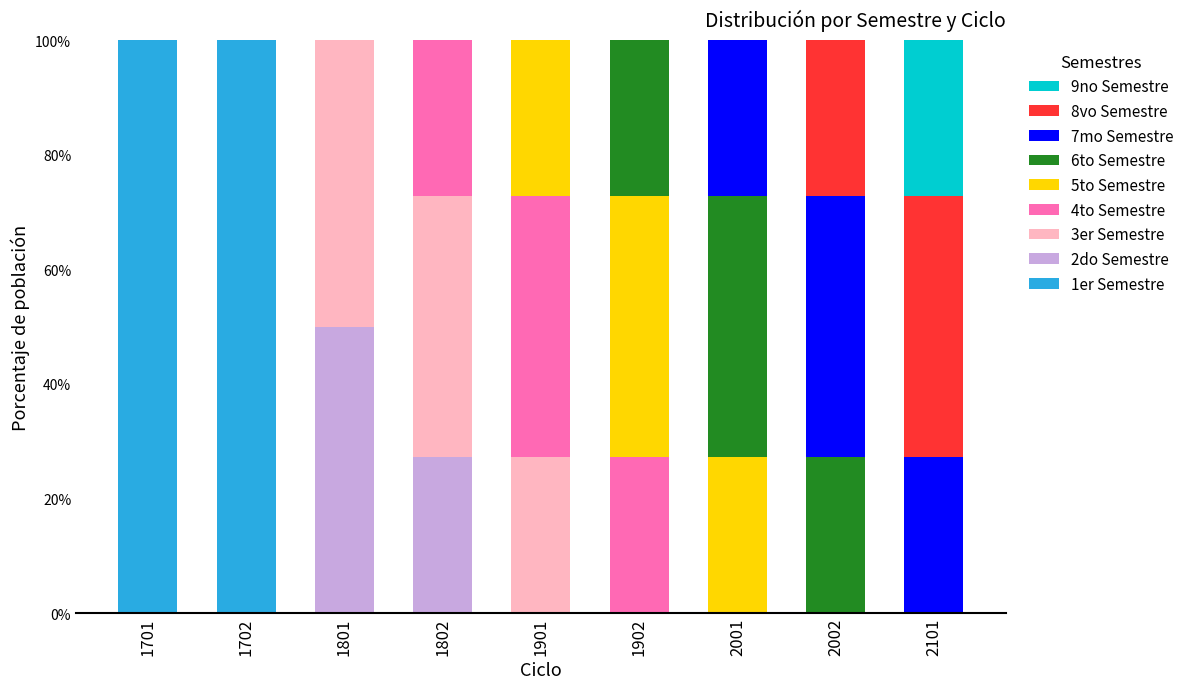

What is the highest value of the 1er Semestre series?

100.0